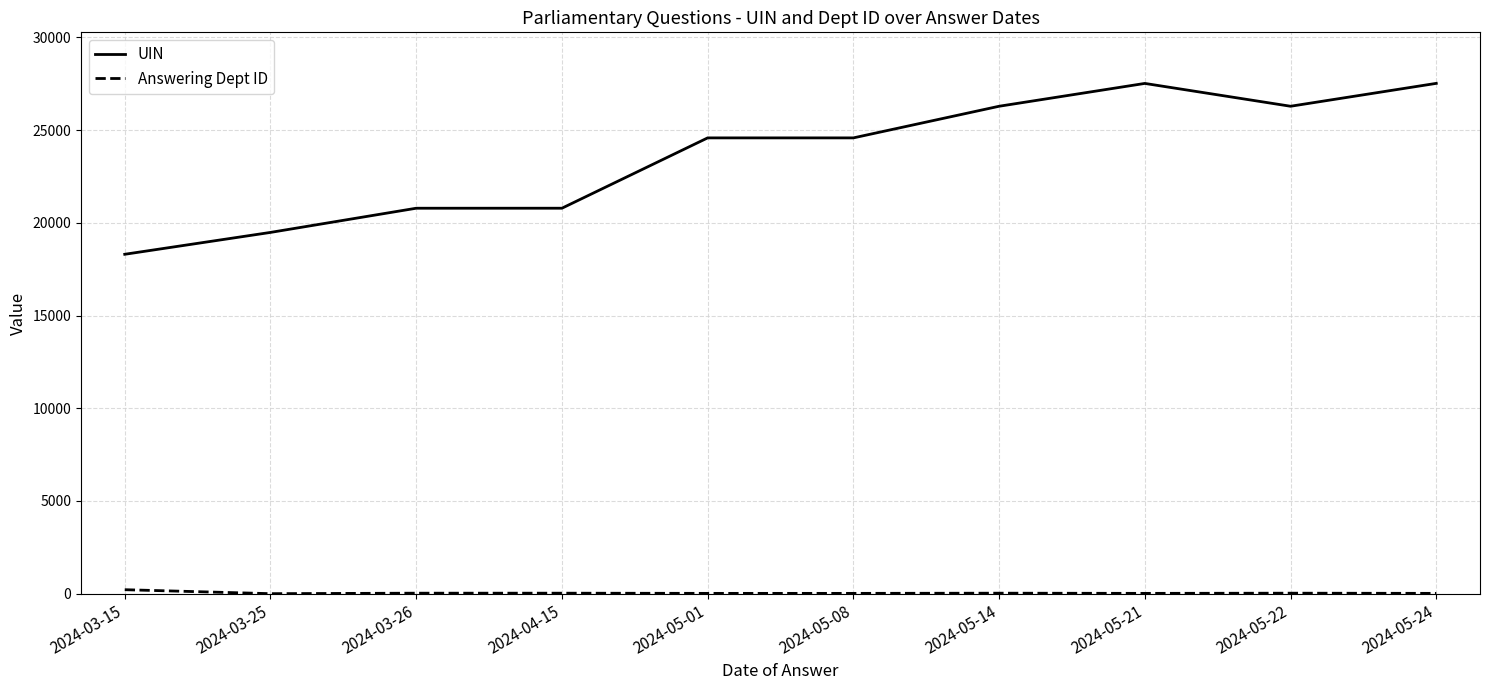

The value of UIN at 2024-05-22 is 39594. True or false?

False